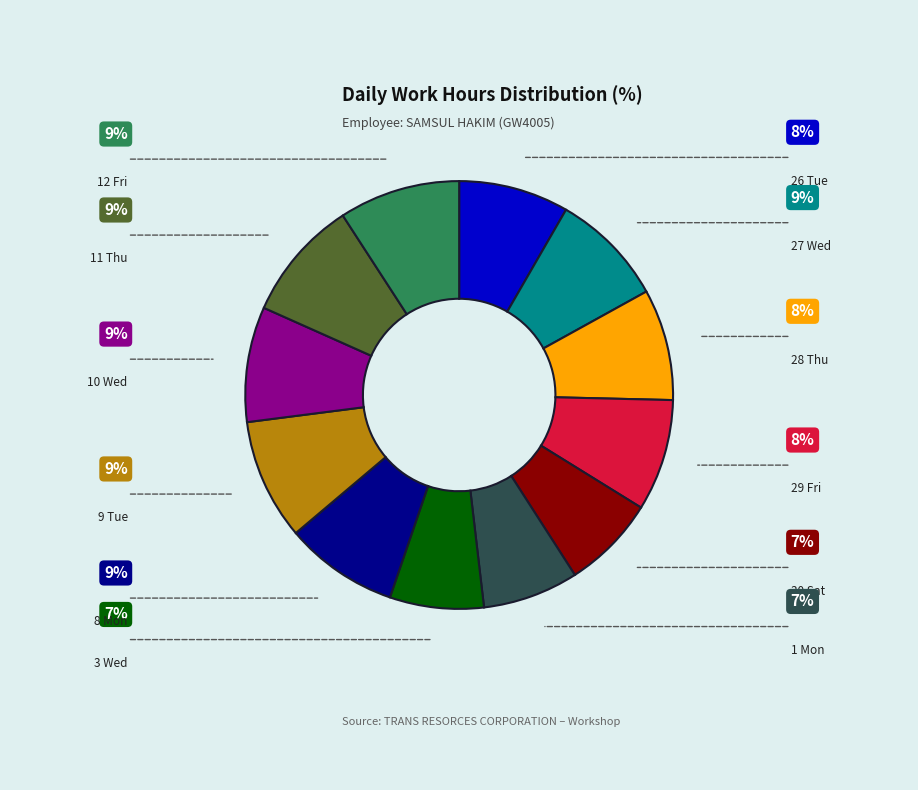

Does any single category account for the majority?

No